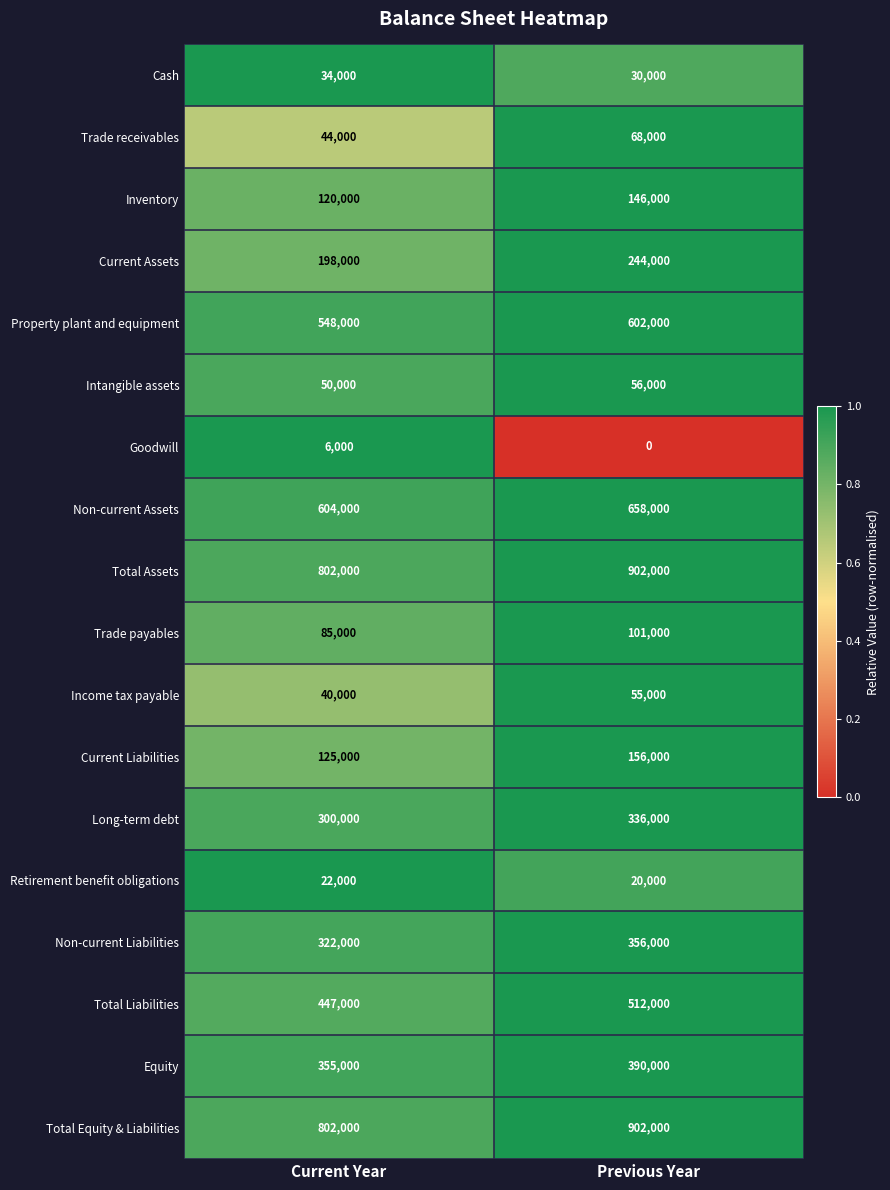

Is it true that Intangible assets equals 34975 at Current Year?

False